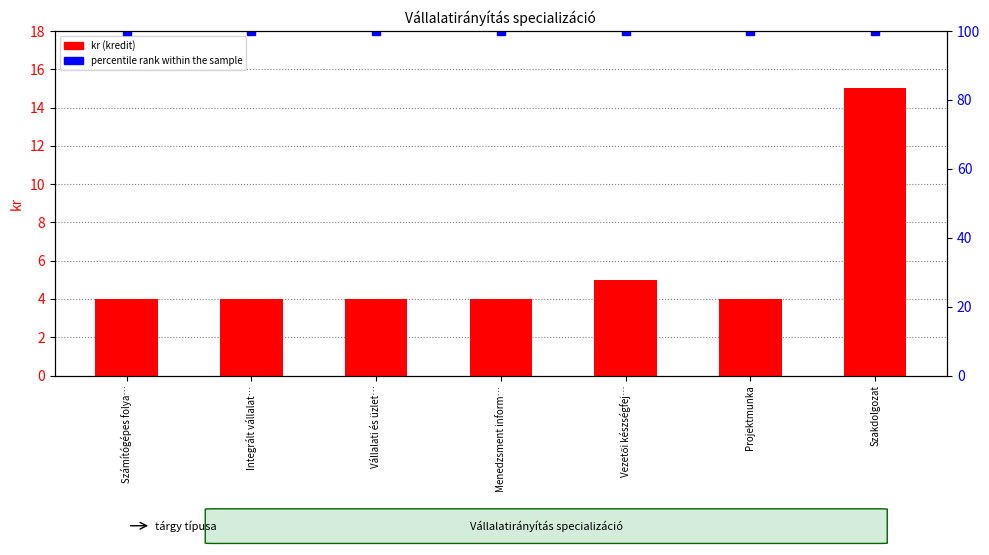

Count the number of data series in this chart.

2